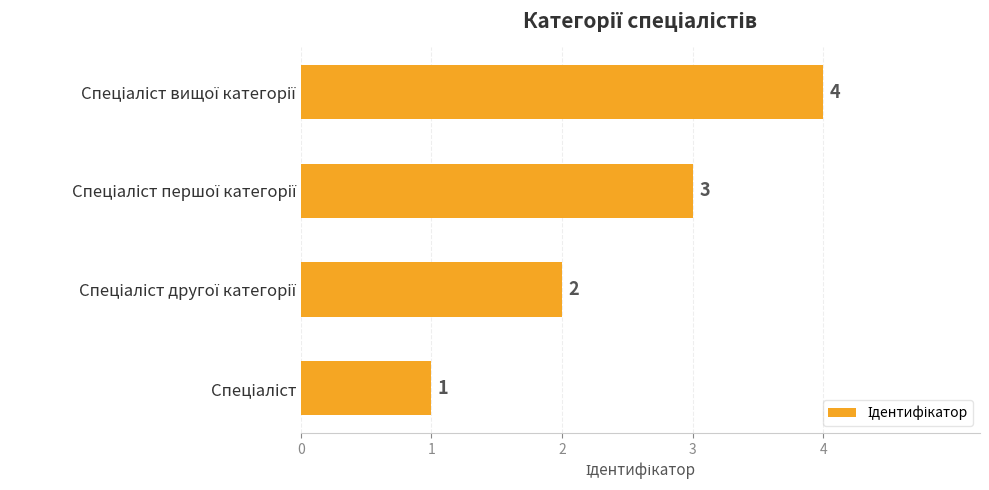

What is the smallest value displayed?

1